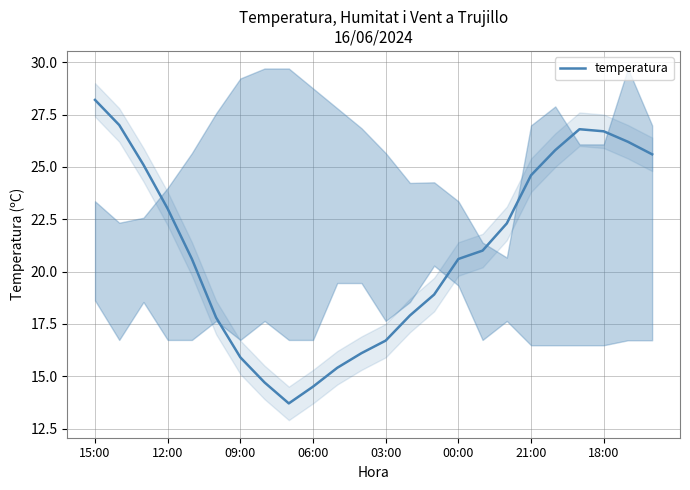

What is the minimum value for temperatura?

13.7